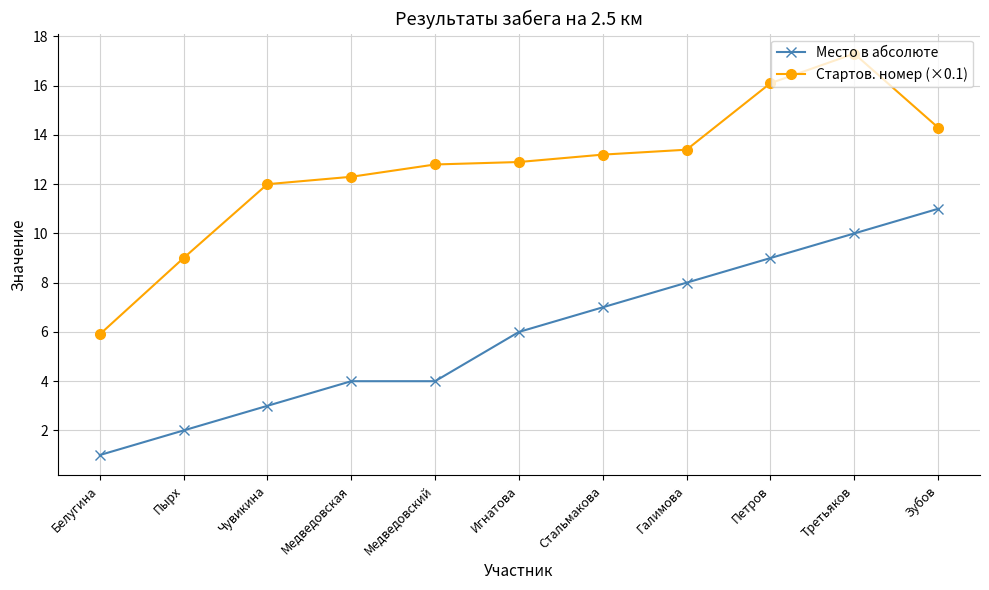

Which series has the largest range (max minus min)?

Стартов. номер (×0.1)